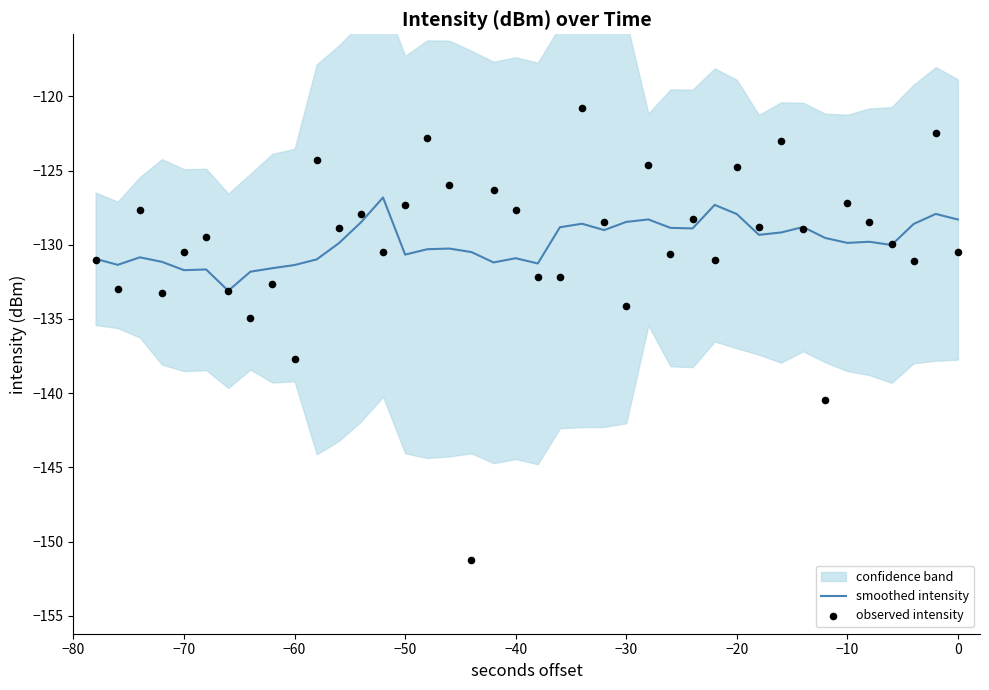

At how many categories does at least one series exceed -131?

33